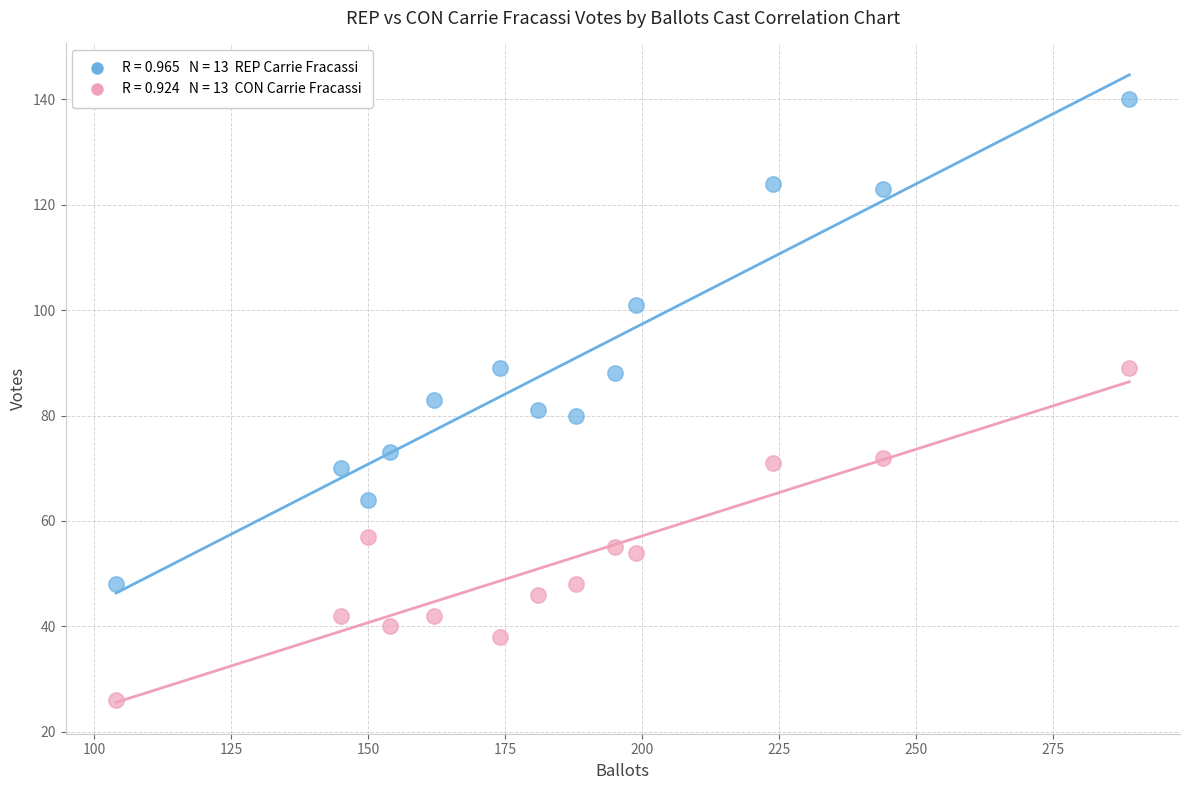

Across all data points, what is the range of X values (max minus min)?

185